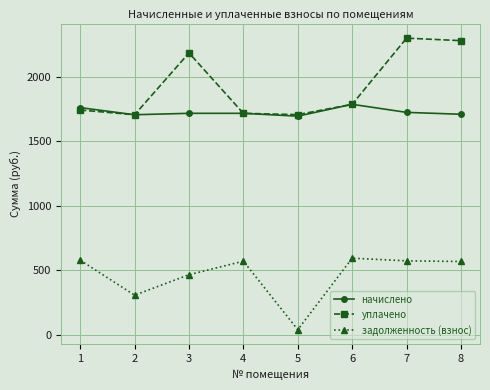

Which series changed the most between 4 and 7?

уплачено